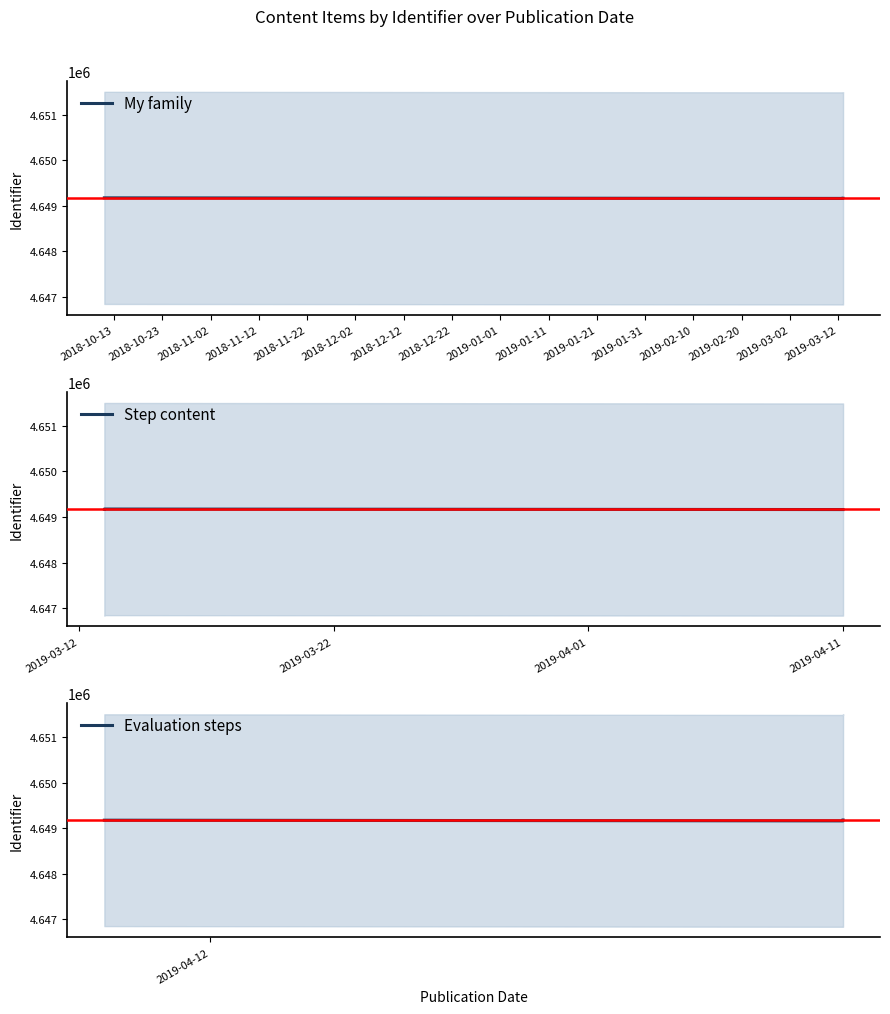

List the series in order of their overall mean, highest first.

Step content, My family, Evaluation steps